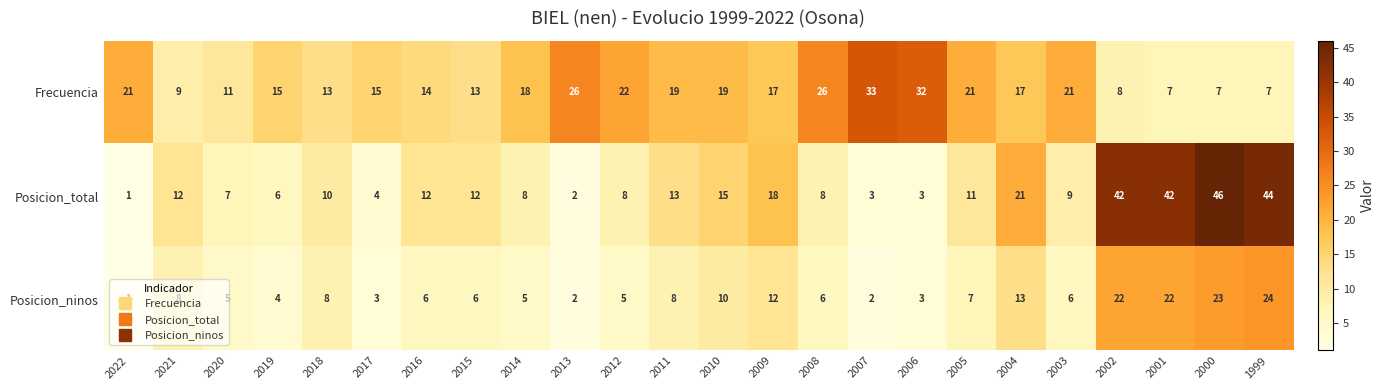

What is the difference between the second highest and second lowest values in the Posicion_total series?

42